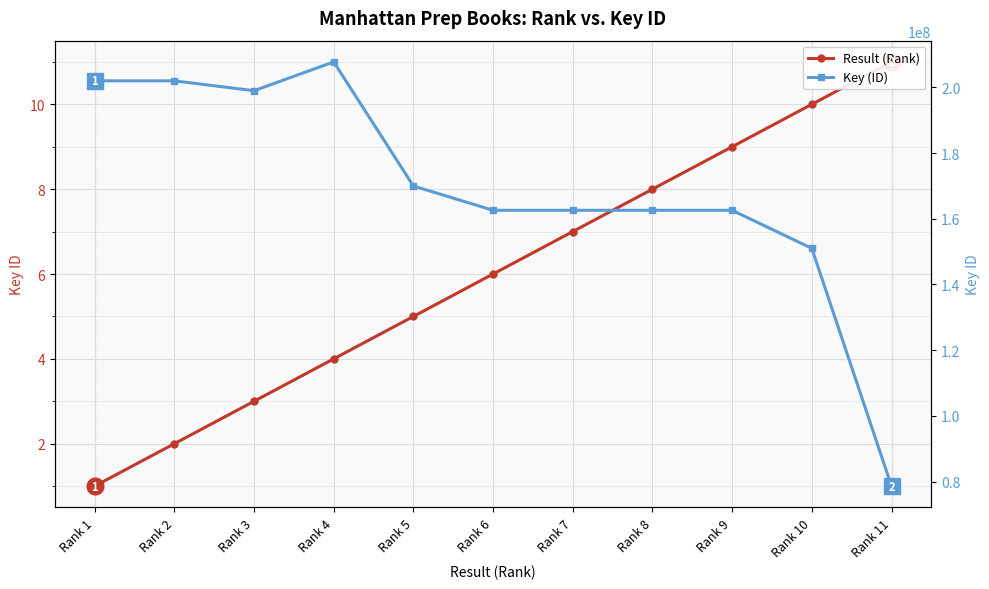

How many lines are shown in the chart?

2